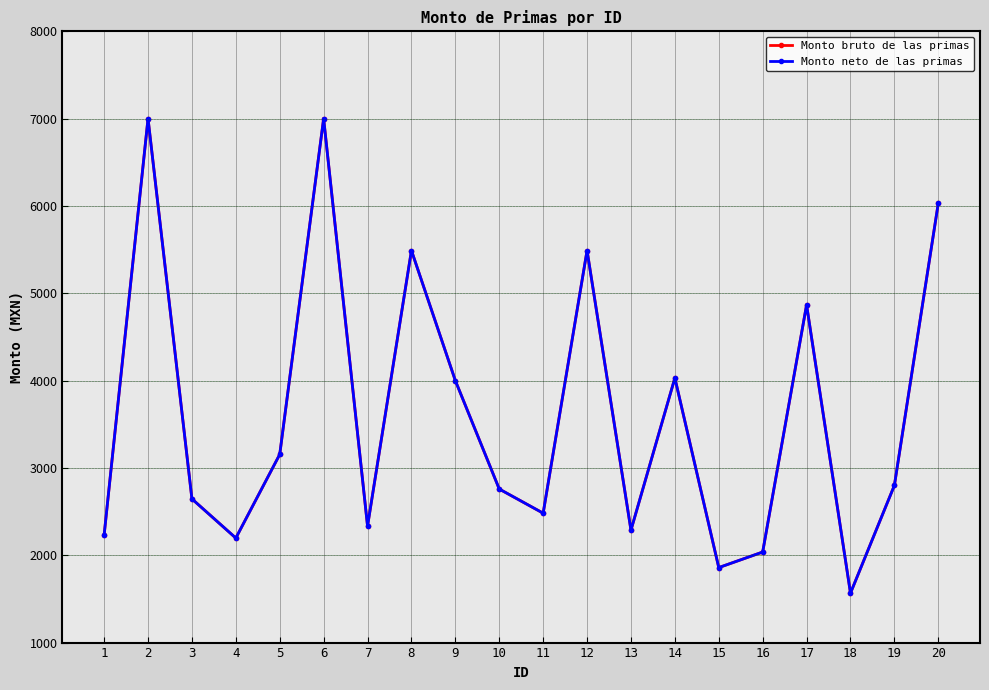

At which label does Monto bruto de las primas first exceed 2799?

2